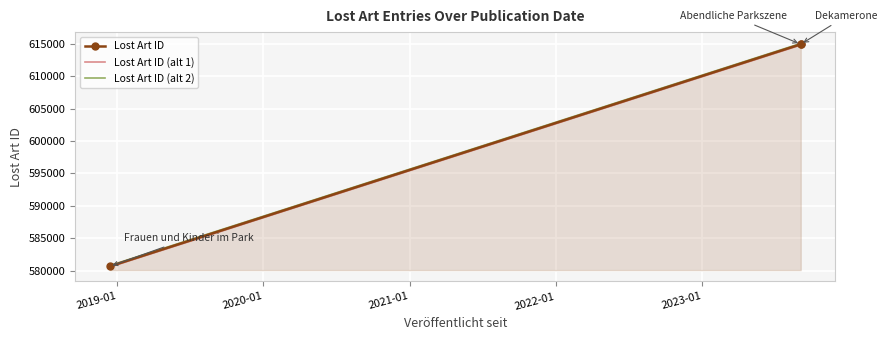

What is the smallest value displayed?

580570.9